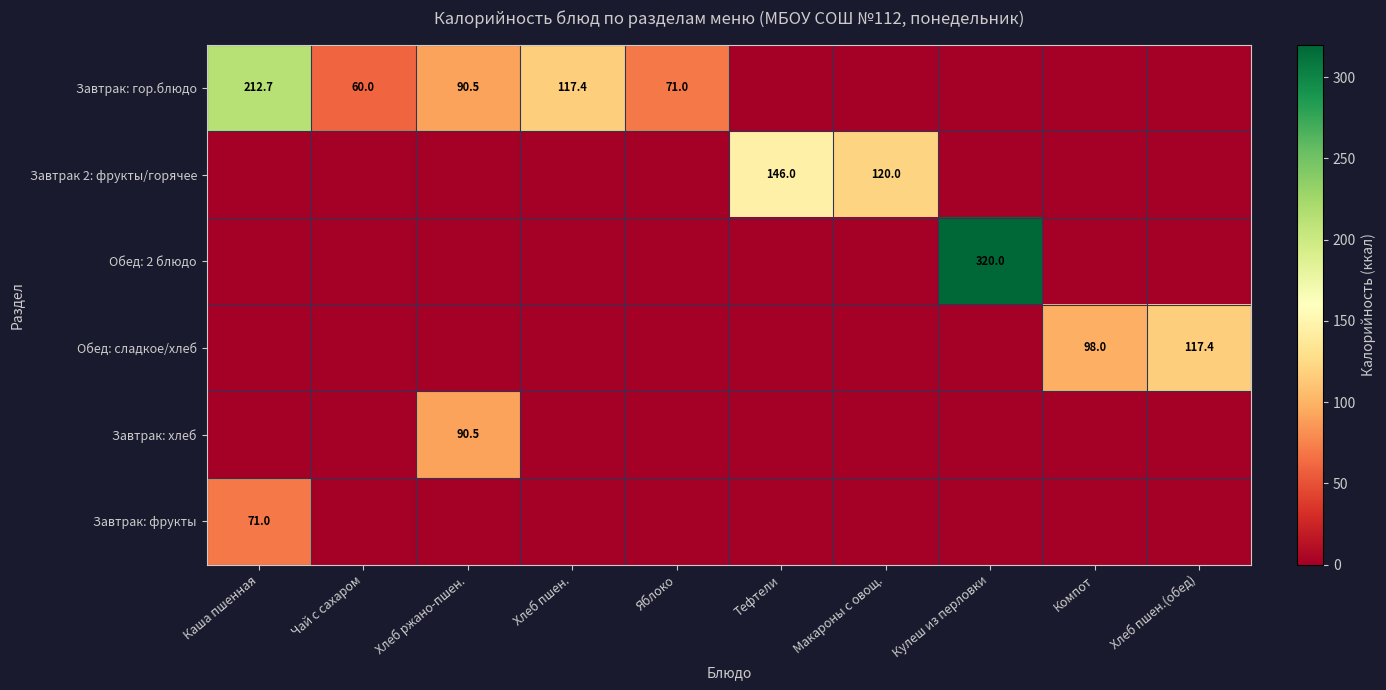

Which label corresponds to the smallest value in the chart?

Тефтели